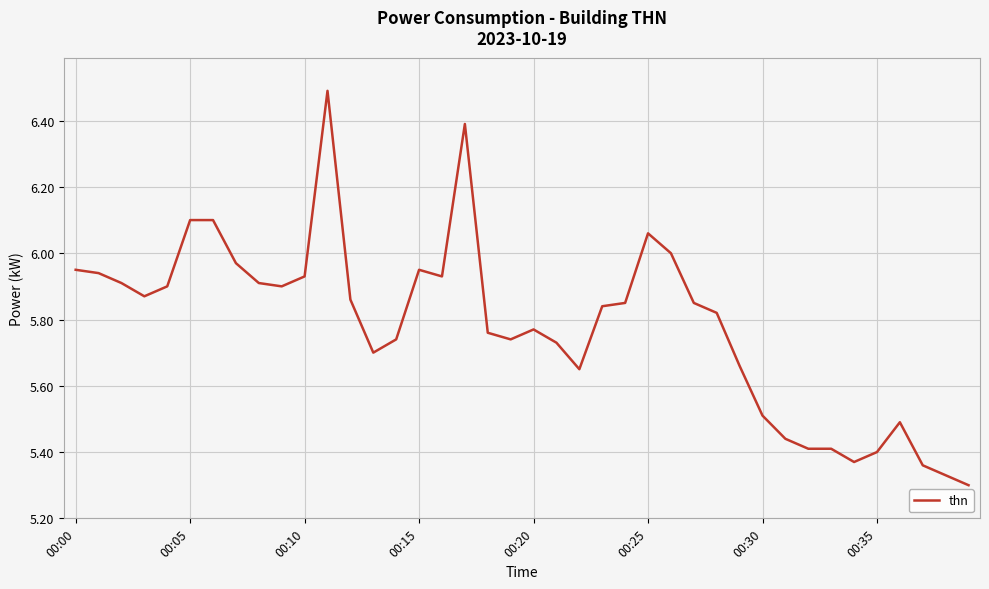

What is the maximum value shown in the chart?

6.5